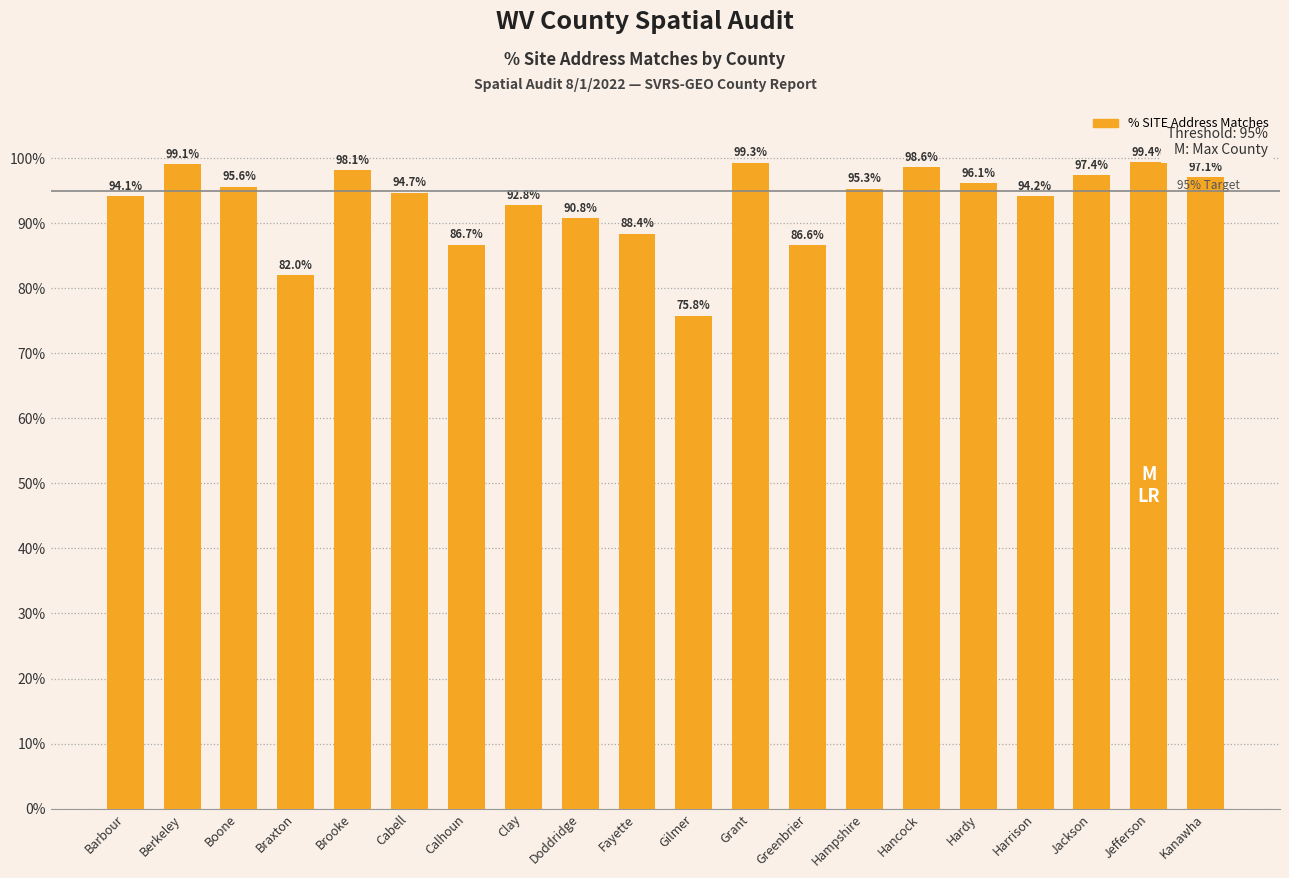

What is the approximate value at Greenbrier?

0.9